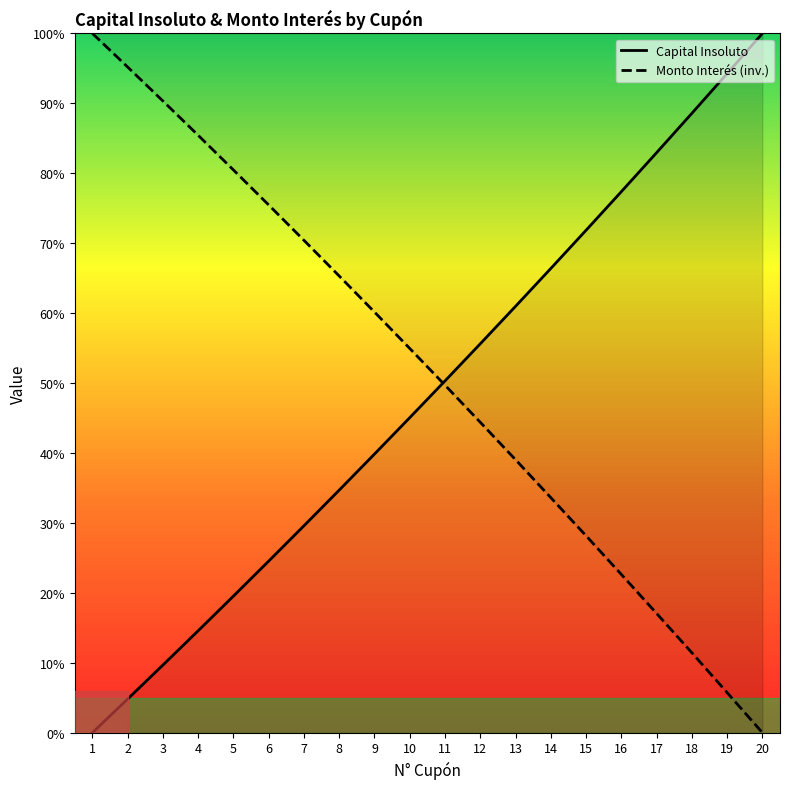

The value of Monto Interés (inv.) at 15 is 28.2. True or false?

True